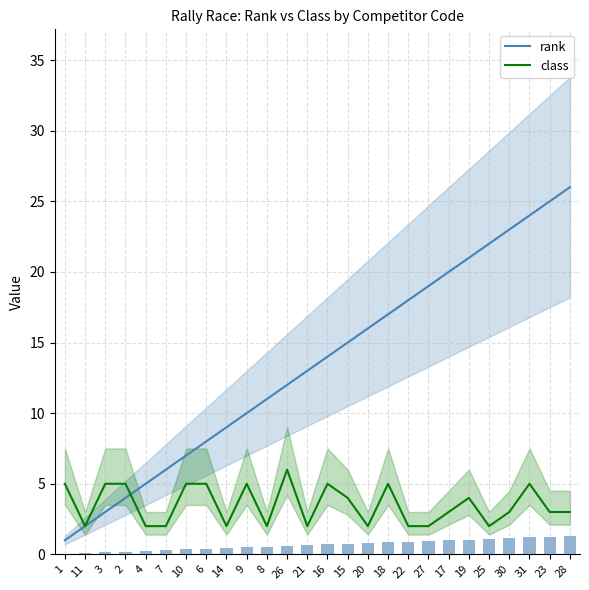

How many data points in rank are less than 14?

13